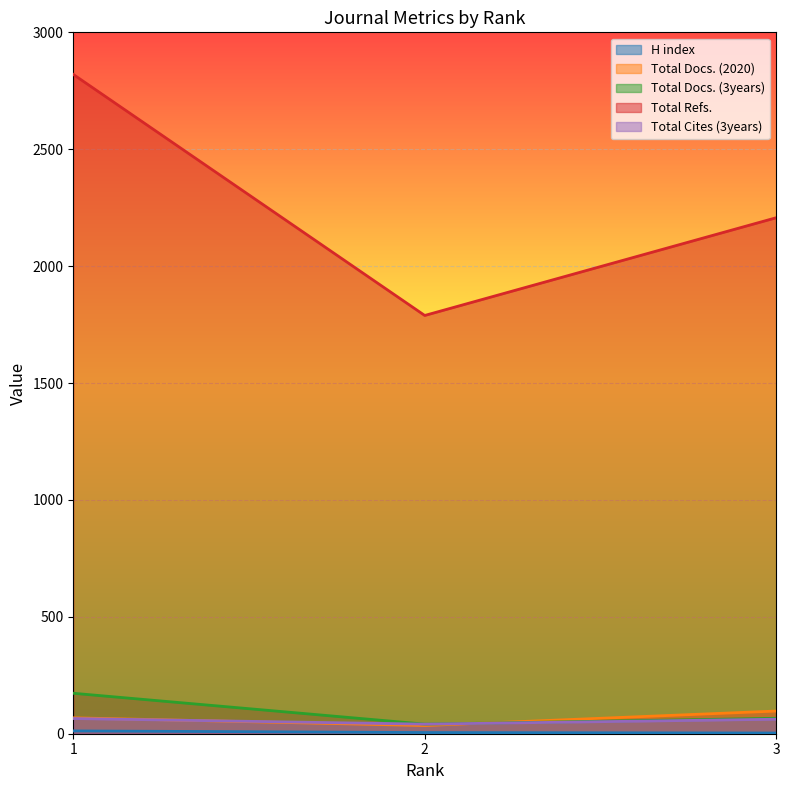

Reading left to right, transcribe all the data shown in this chart.

H index: 12	5	3
Total Docs. (2020): 68	35	97
Total Docs. (3years): 173	41	66
Total Refs.: 2820	1789	2207
Total Cites (3years): 65	41	62